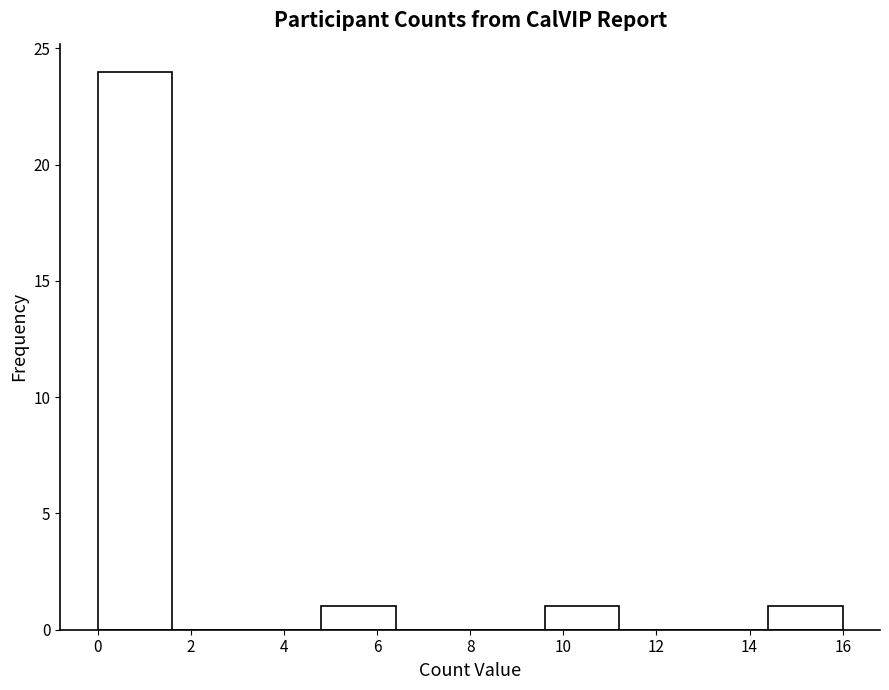

How tall is the bar that spans 0.0 to 1.6 on the x-axis? The values are not printed on the chart, so give them approximately, as read against the axis.

24